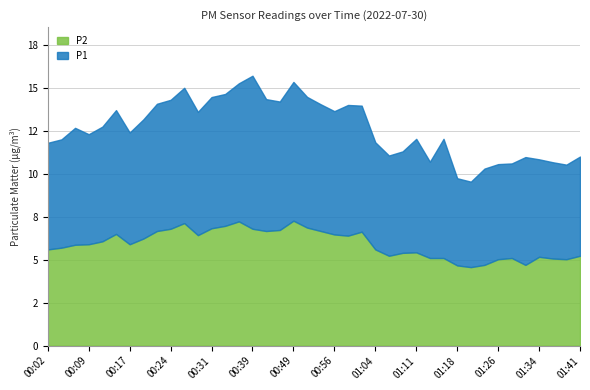

What position from the right is 01:21?

9